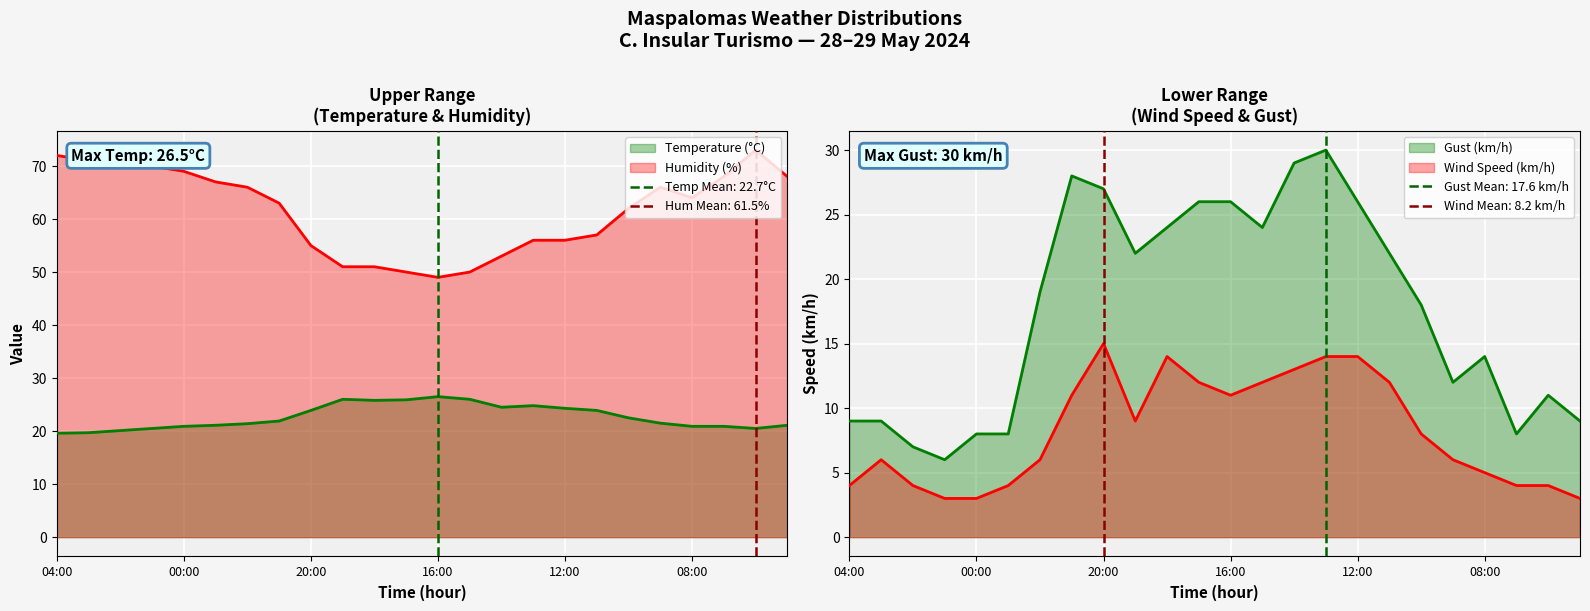

Which has a higher value, 04:00 or 08:00?

08:00